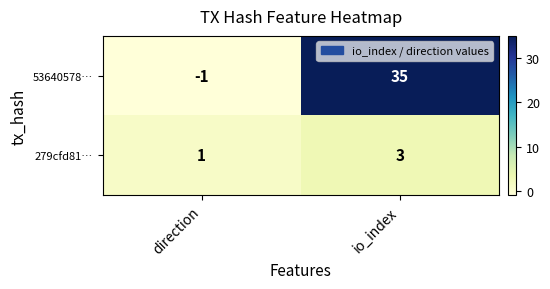

Is it true that 53640578… equals -1 at direction?

True